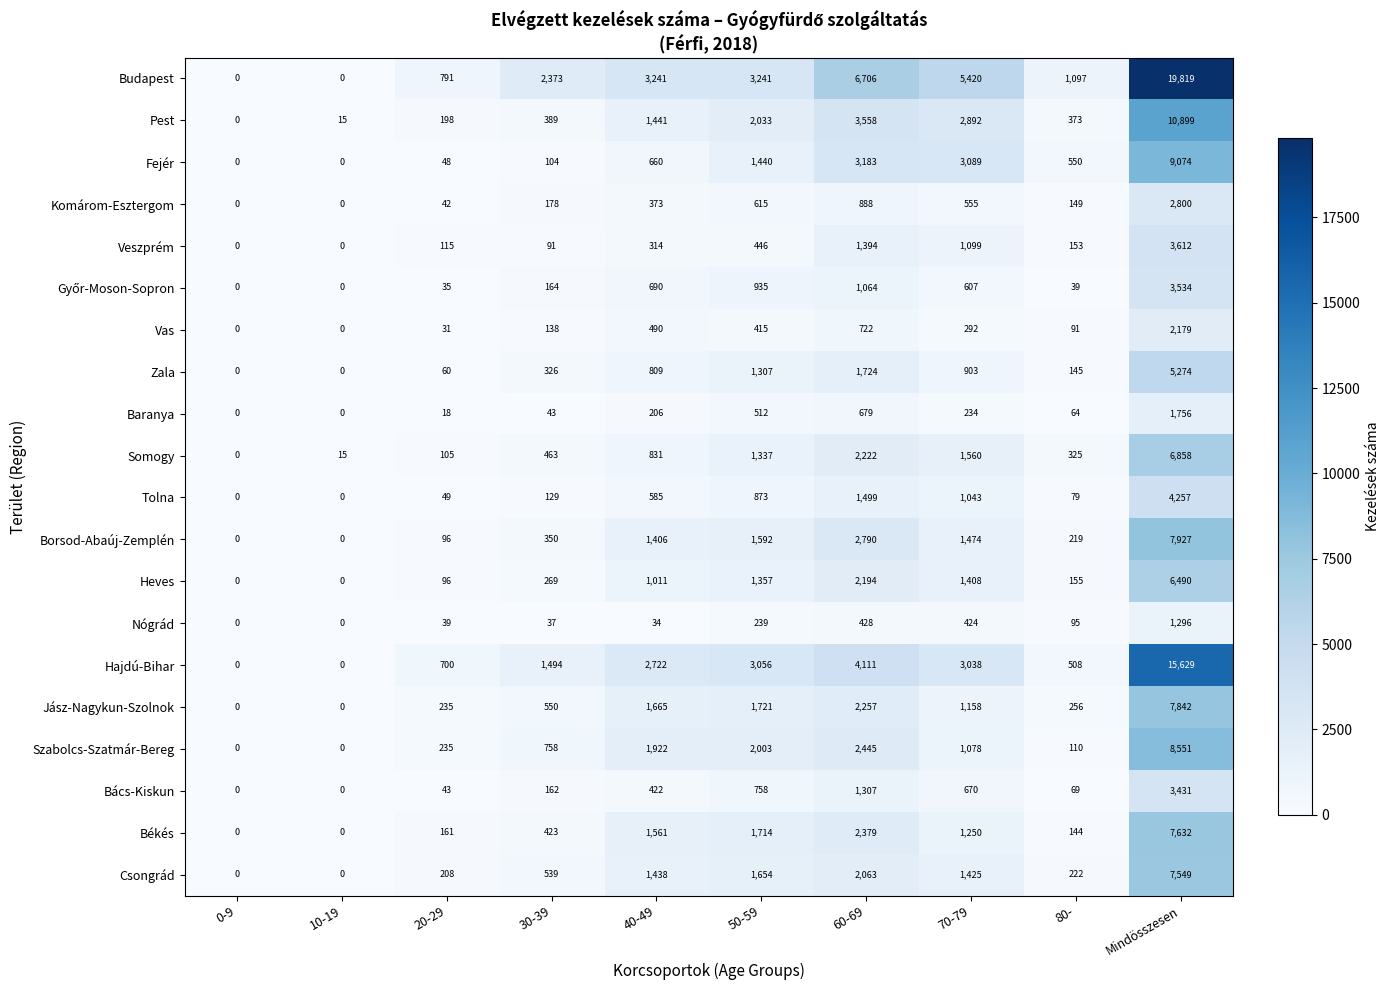

The Borsod-Abaúj-Zemplén series shows 96 at 20-29. True or false?

True